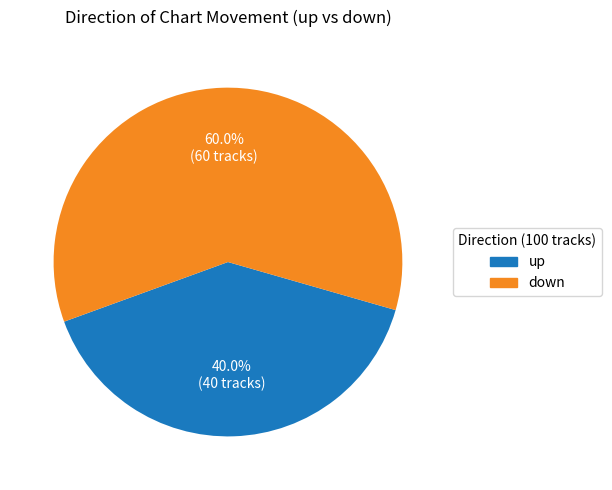

The down slice represents 48% of the pie. True or false?

False